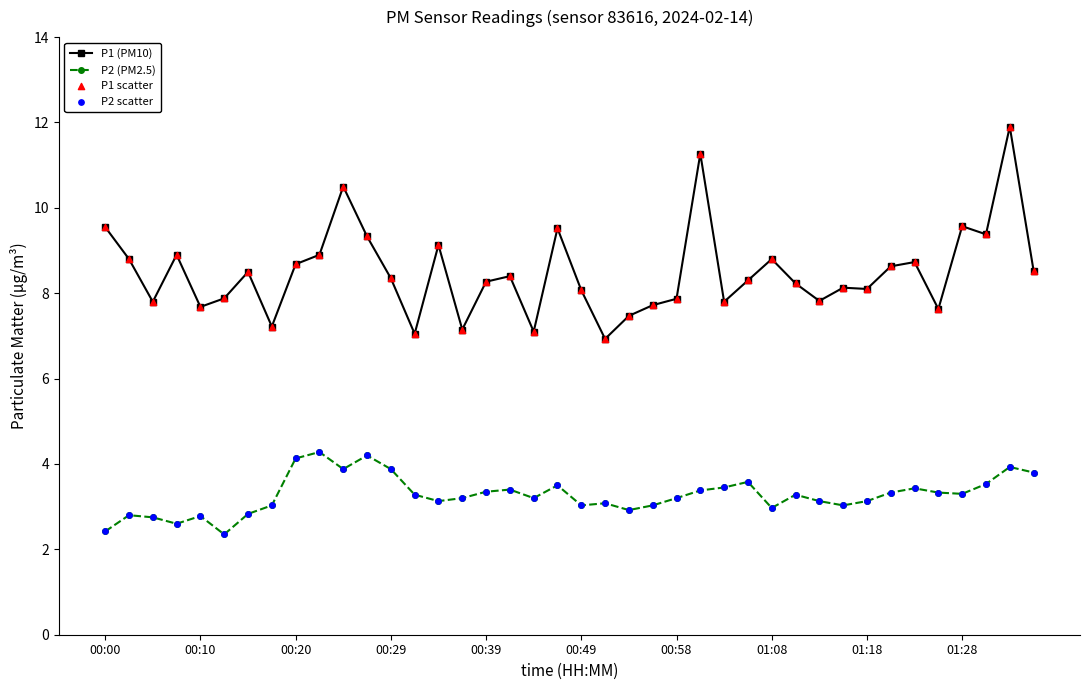

At how many categories does at least one series exceed 6?

40